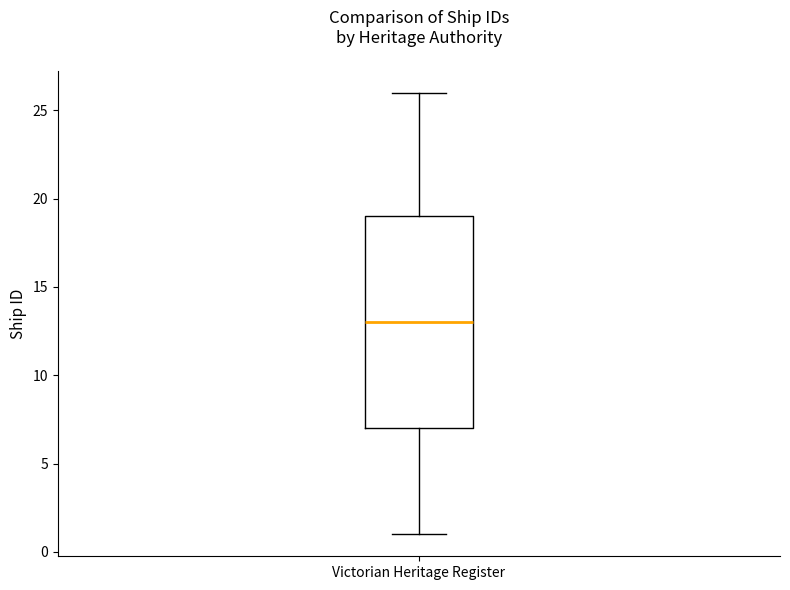

Where does the lower whisker of the box for Victorian Heritage Register end on the y-axis? The values are not printed on the chart, so give them approximately, as read against the axis.

1